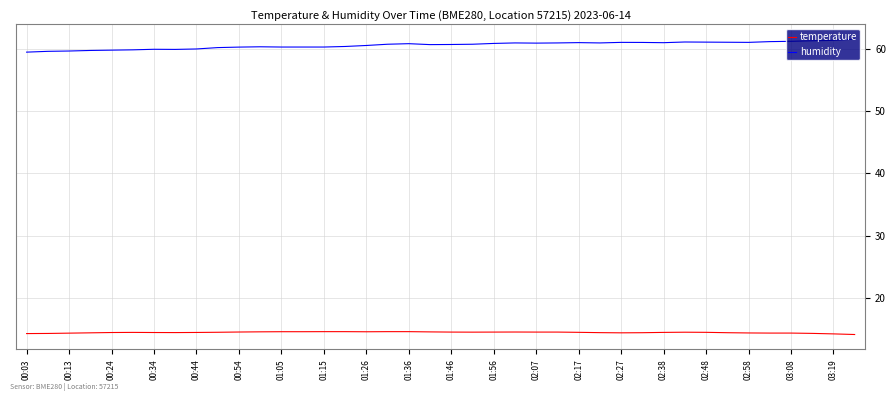

Rank the series by their average value, from highest to lowest.

humidity, temperature